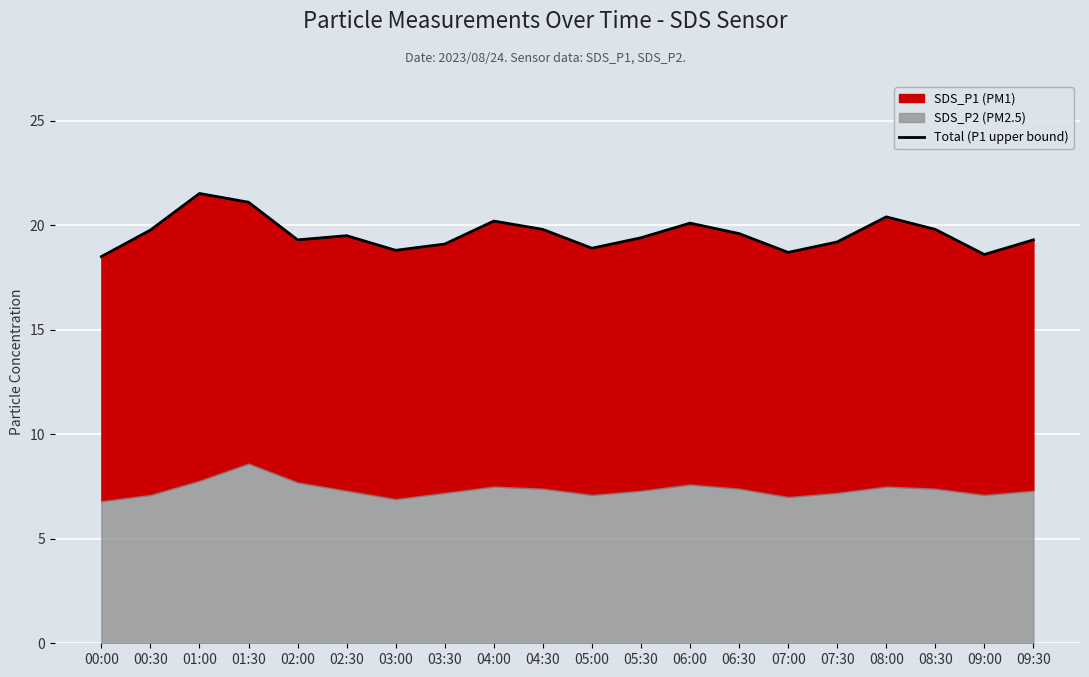

The value at 07:30 is 19.2. True or false?

True